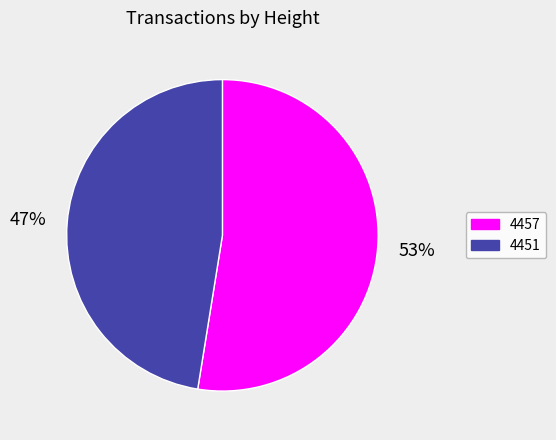

To the nearest percent, what is the average slice percentage?

50%